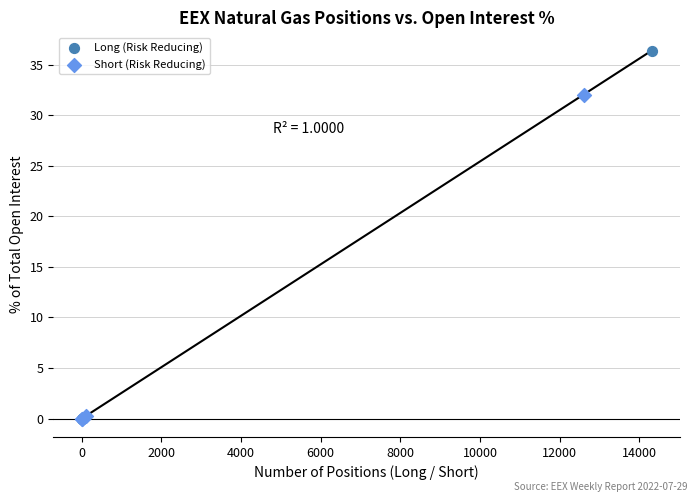

Which series has the largest Y range (max minus min)?

Long (Risk Reducing)